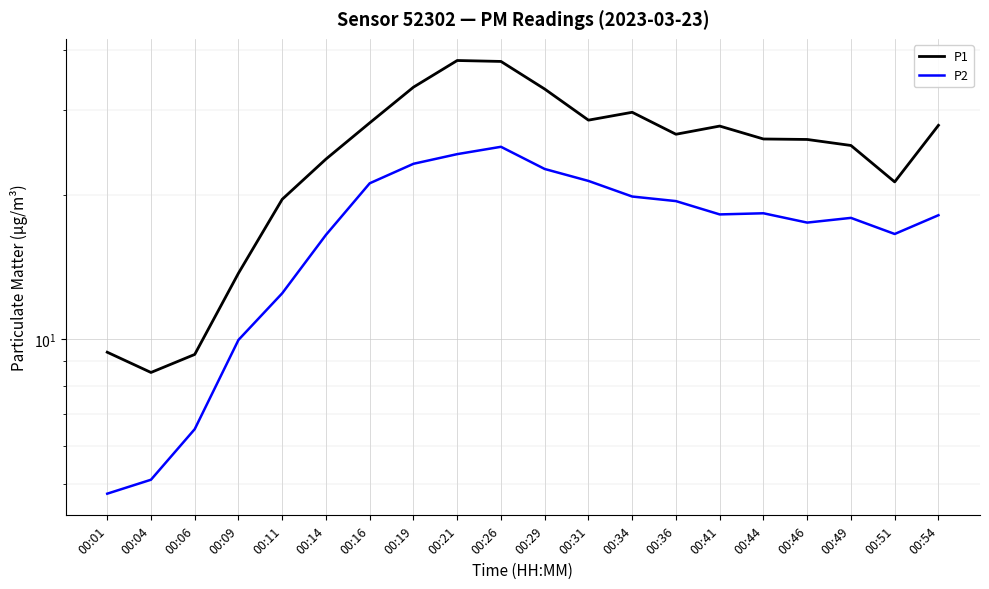

What is the greatest value displayed?

38.1